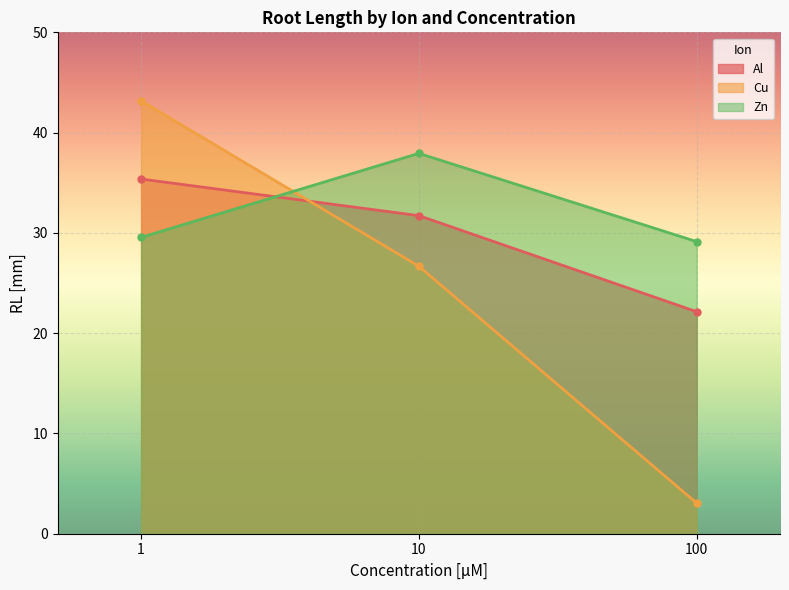

Is it true that Cu equals 26.7 at 10?

True